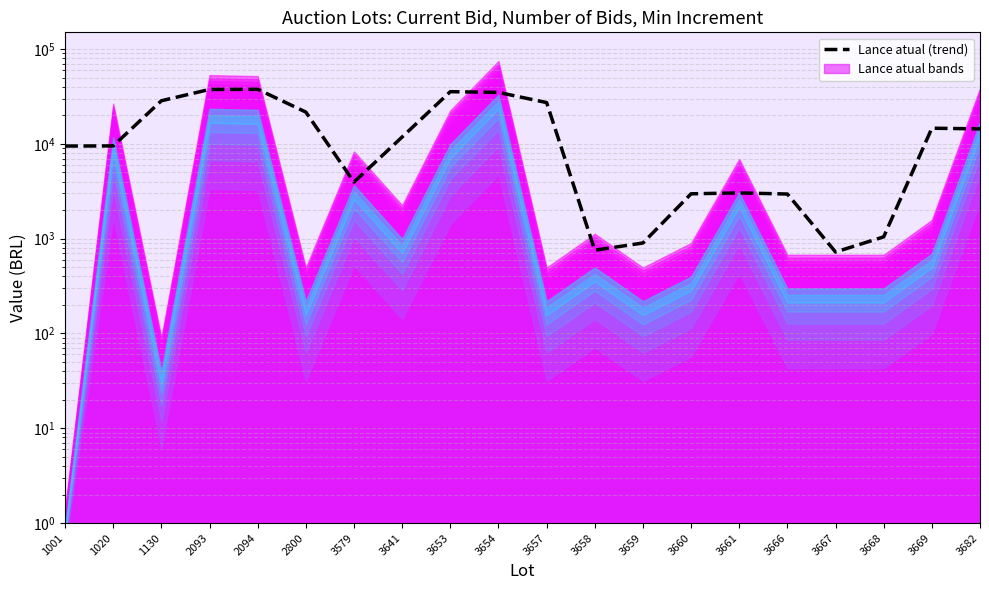

Rank the categories by value from highest to lowest.

2094, 2093, 3653, 3654, 1130, 3657, 2800, 3669, 3682, 3641, 1020, 1001, 3579, 3661, 3660, 3666, 3668, 3659, 3658, 3667